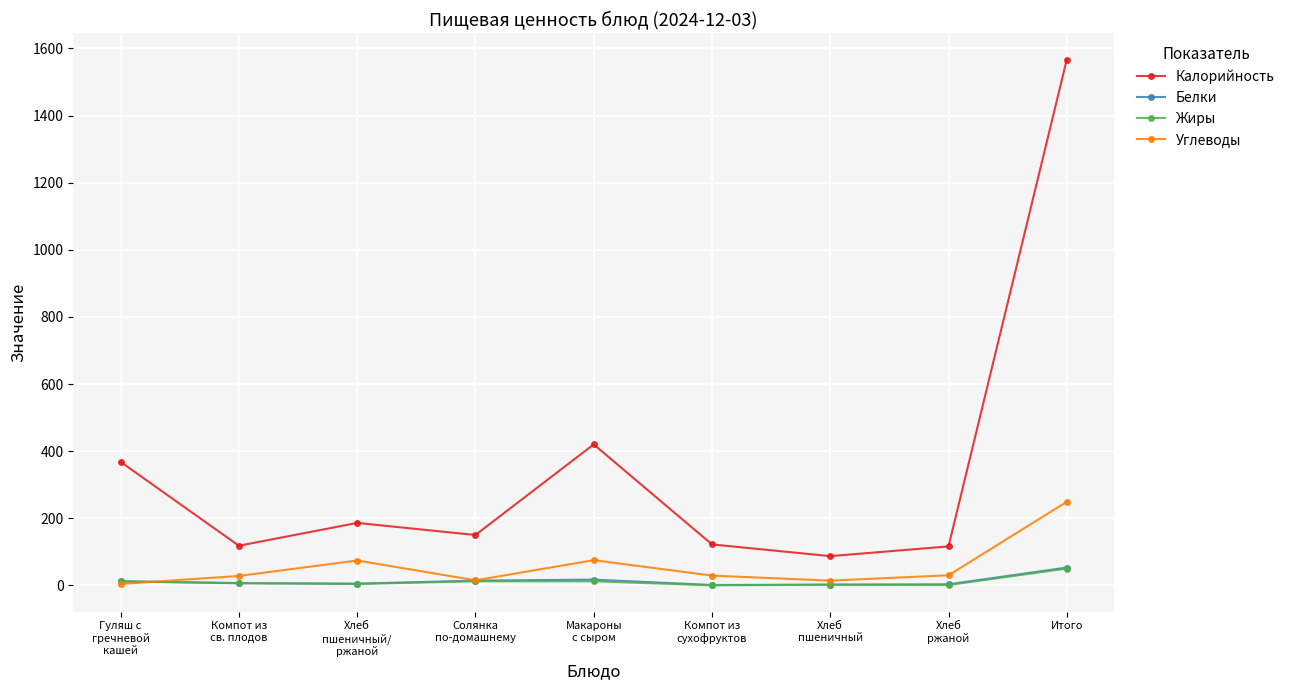

Which series has the largest total across all categories?

Калорийность